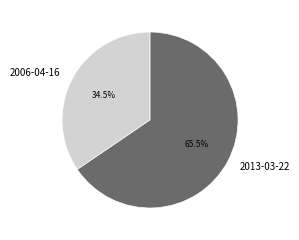

Count the number of slices in the pie.

2